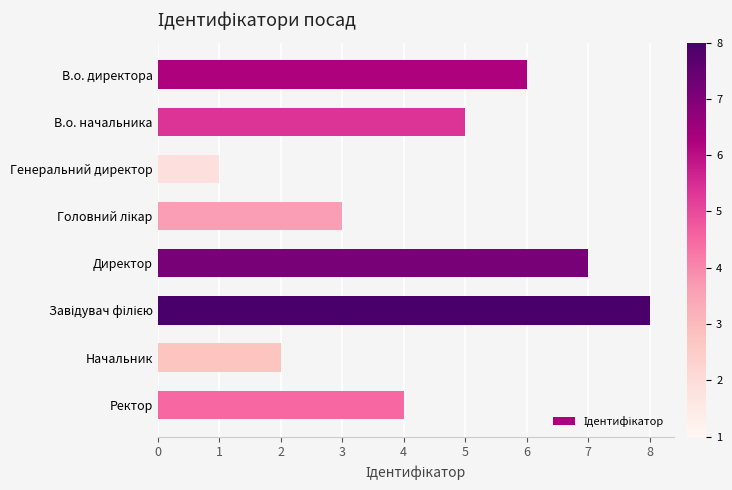

The chart shows a value of 11 at В.о. директора. True or false?

False